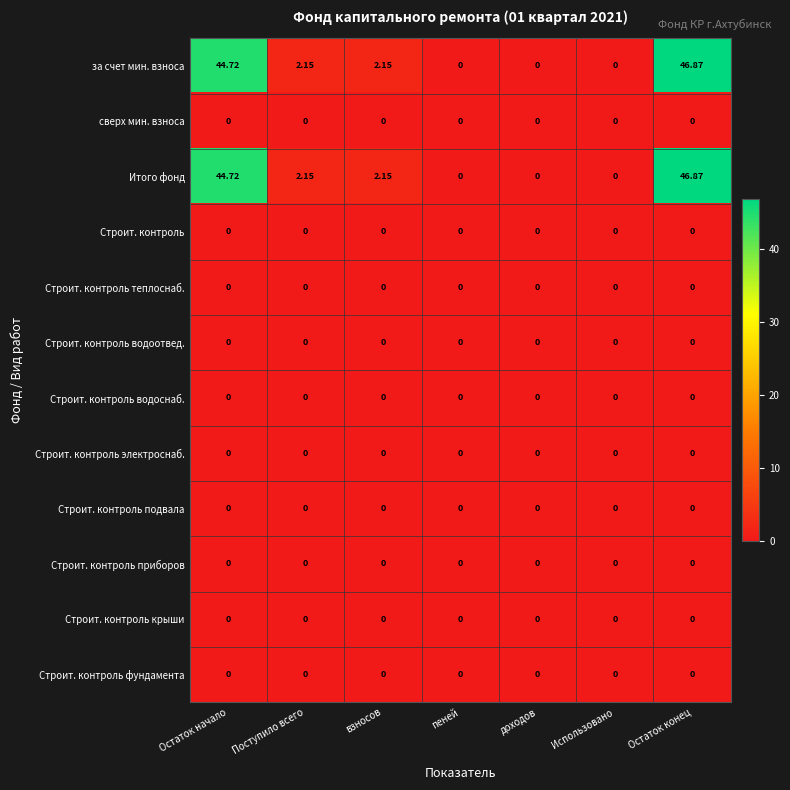

Which category has the highest value across all series?

Остаток конец